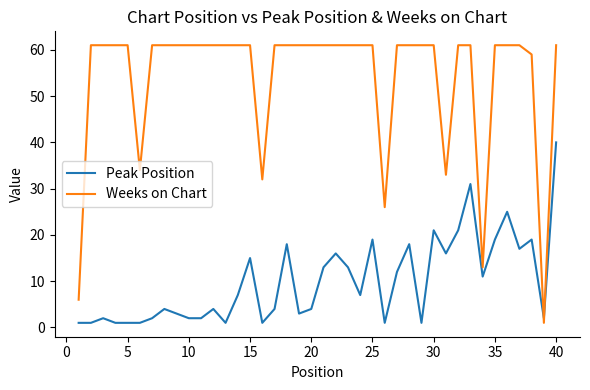

Reading left to right, list all the values displayed in this chart.

Peak Position: 1	1	2	1	1	1	2	4	3	2	2	4	1	7	15	1	4	18	3	4	13	16	13	7	19	1	12	18	1	21	16	21	31	11	19	25	17	19	2	40
Weeks on Chart: 6	61	61	61	61	34	61	61	61	61	61	61	61	61	61	32	61	61	61	61	61	61	61	61	61	26	61	61	61	61	33	61	61	13	61	61	61	59	1	61